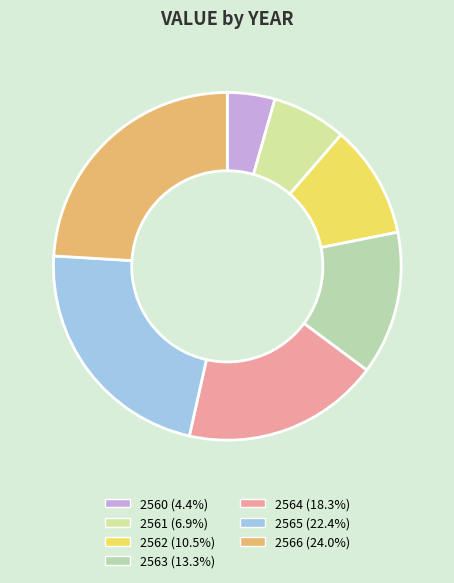

The 2562 slice represents 11% of the pie. True or false?

True